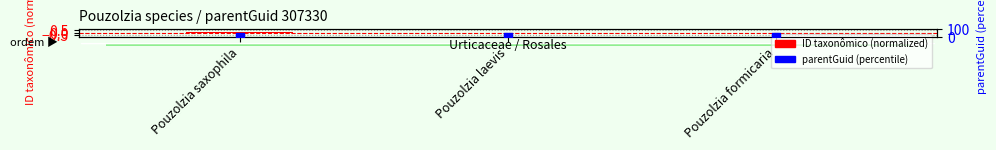

Which series has the largest total across all categories?

parentGuid (percentile)